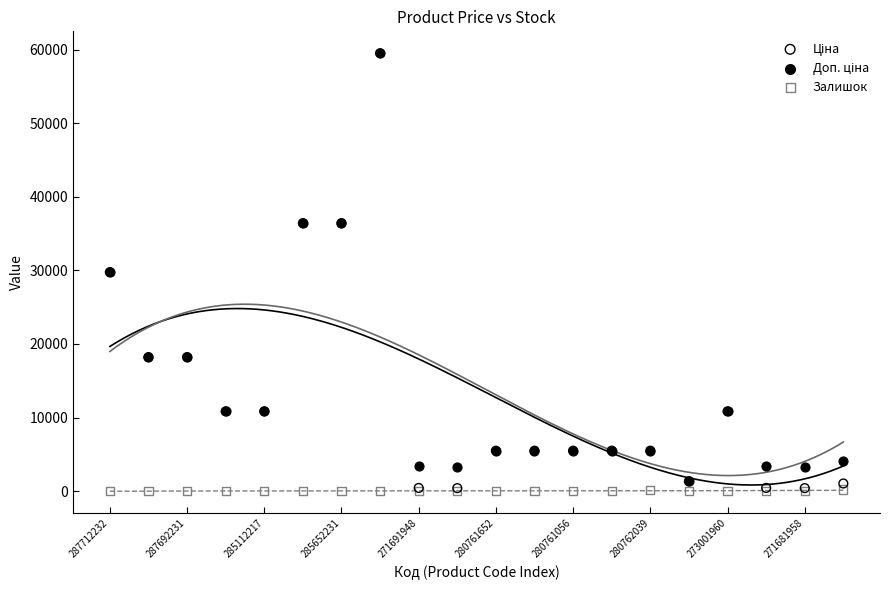

Which series reaches the minimum Y coordinate?

Залишок